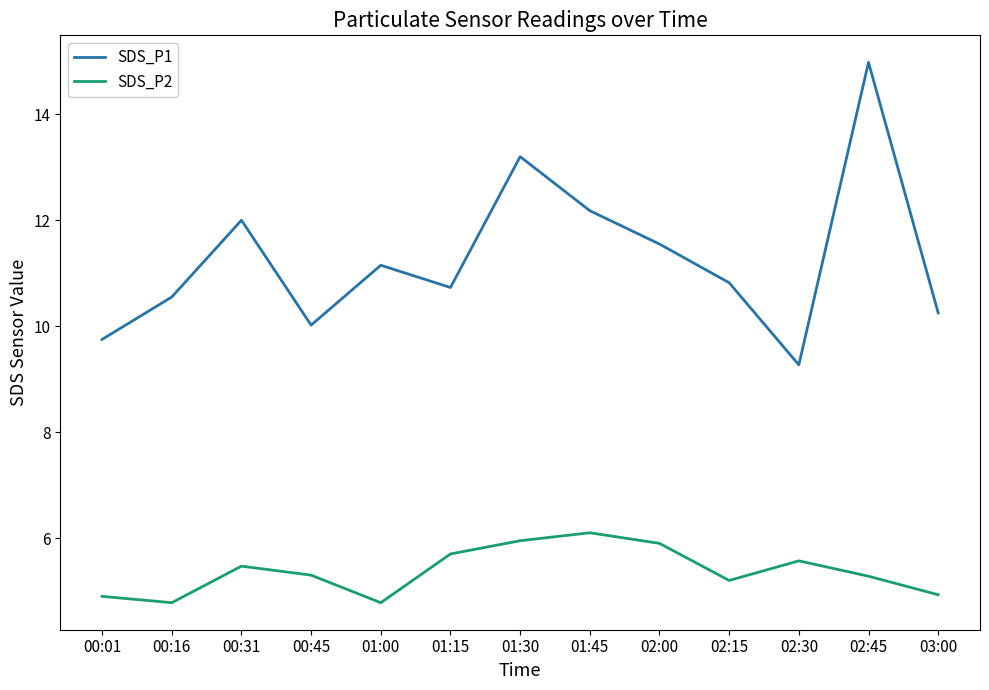

What is the total value across all series at 00:31?

17.5